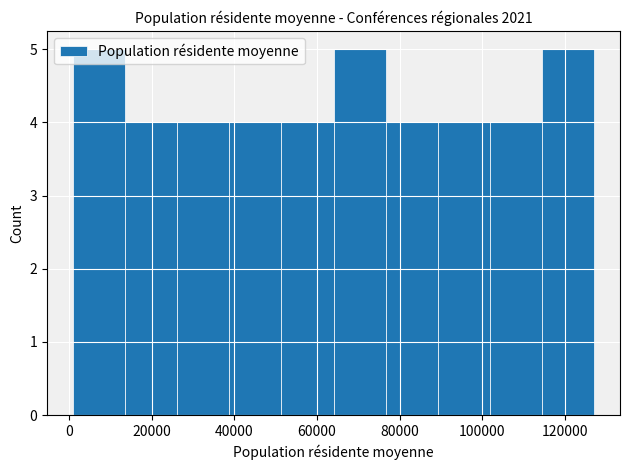

How tall is the bar that spans 1000 to 13600 on the x-axis? Neither the bar edges nor the heights are printed on the chart, so give them approximately, as read against the axes.

5